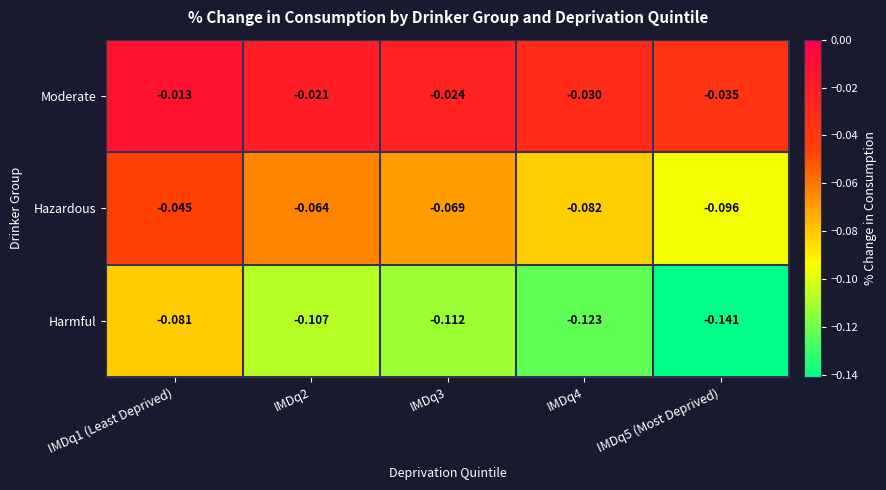

List the series in order of their overall mean, highest first.

Moderate, Hazardous, Harmful